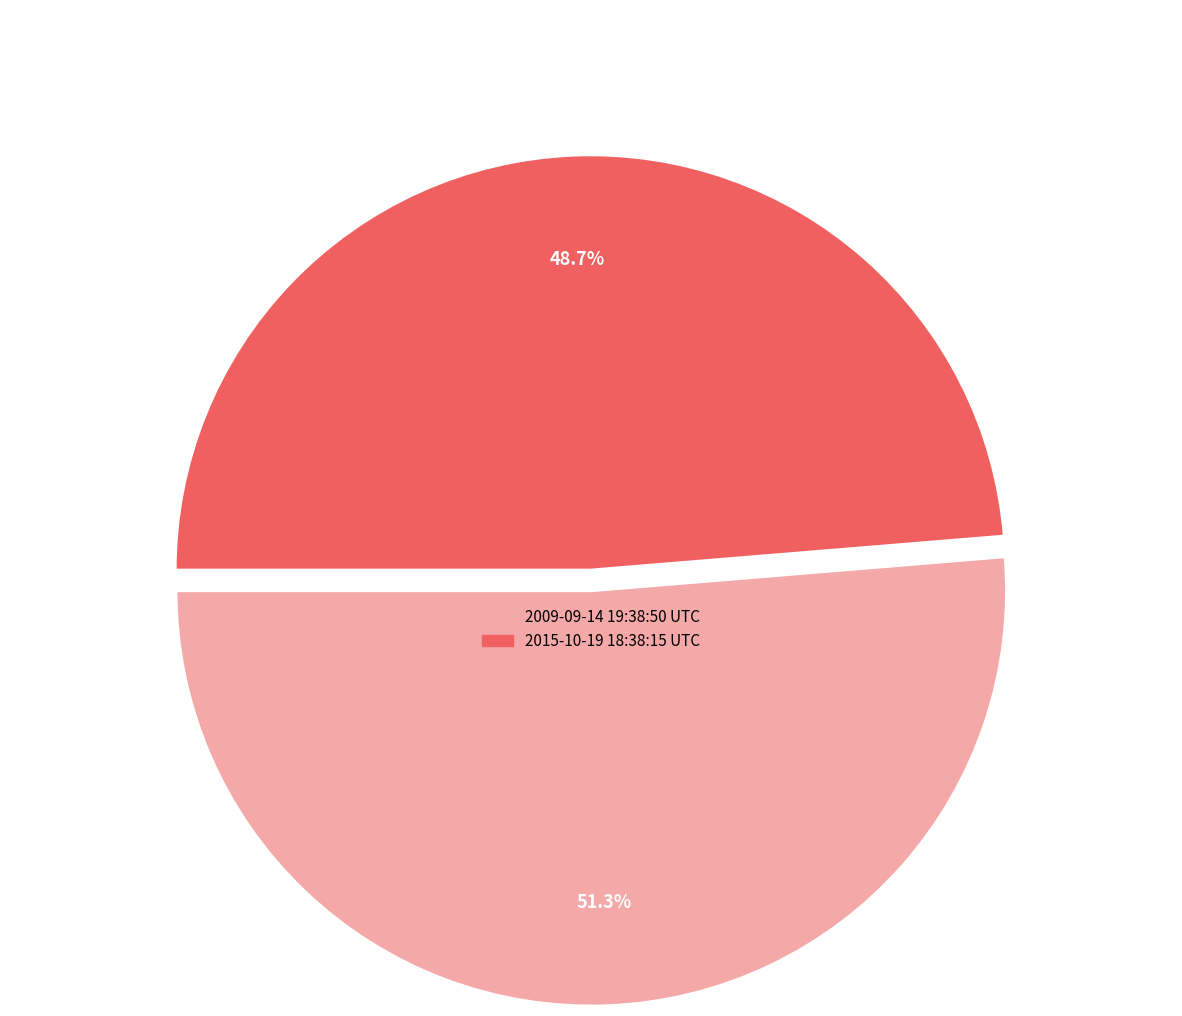

How many segments does this pie chart have?

2